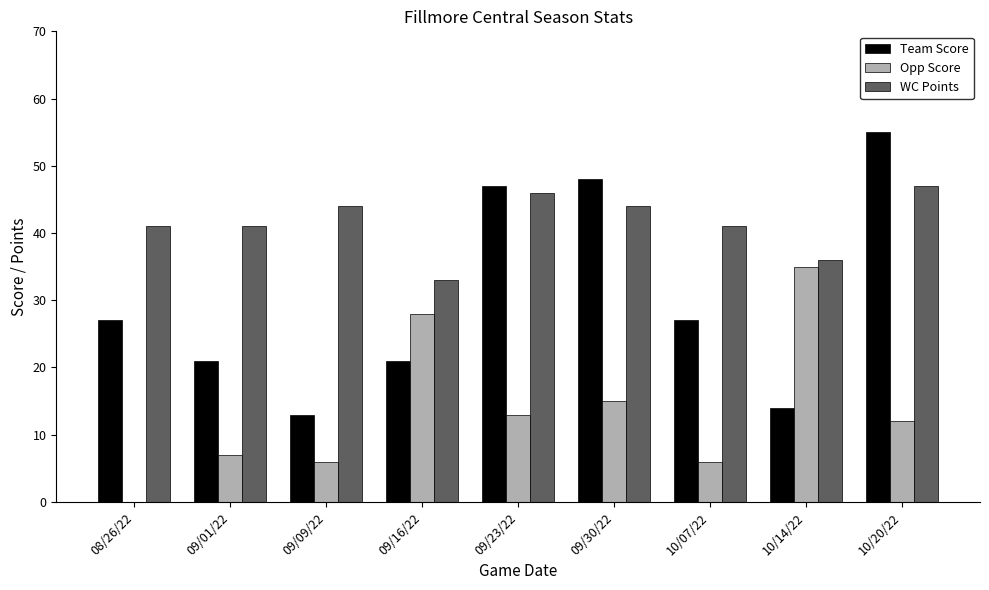

Which series changed the most between 09/23/22 and 10/14/22?

Team Score